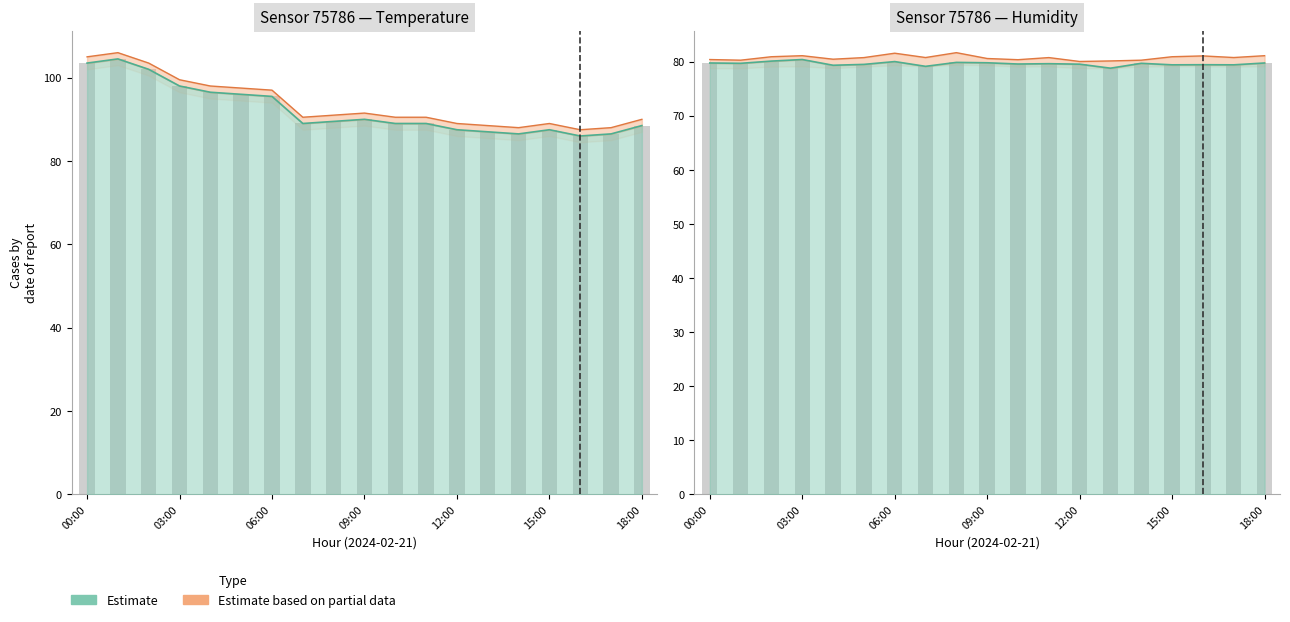

What is the spread (max minus min) of values at 13:00?

8.2